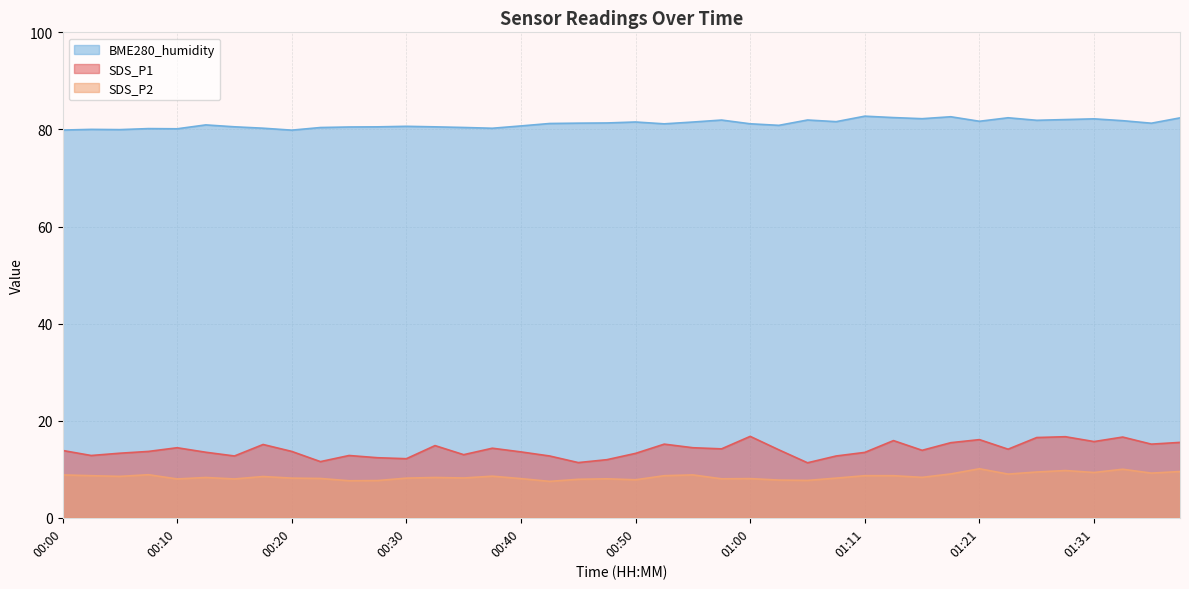

What is the spread (max minus min) of values at 00:38?

71.7